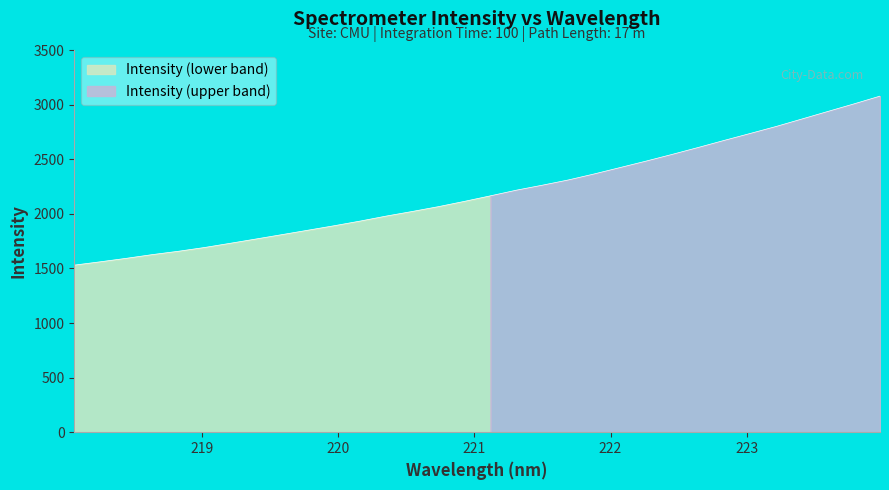

The chart shows a value of 1598.2 at 223.2172. True or false?

False